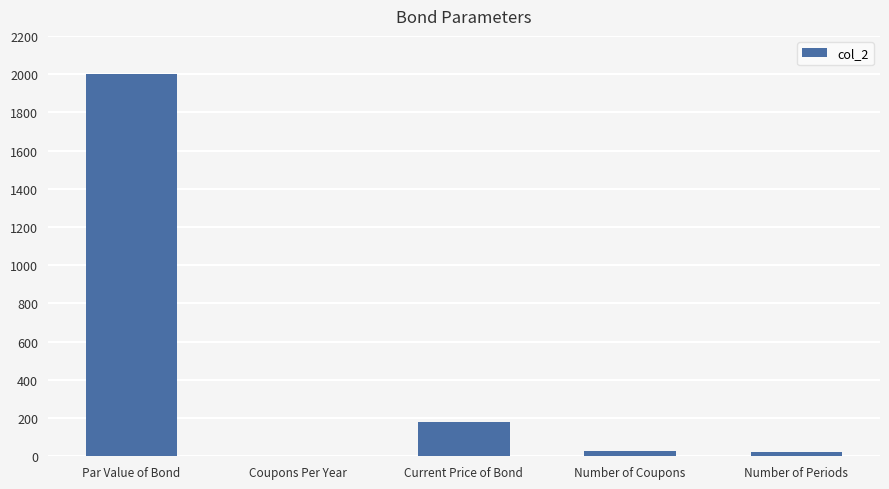

Which label corresponds to the largest value in the chart?

Par Value of Bond